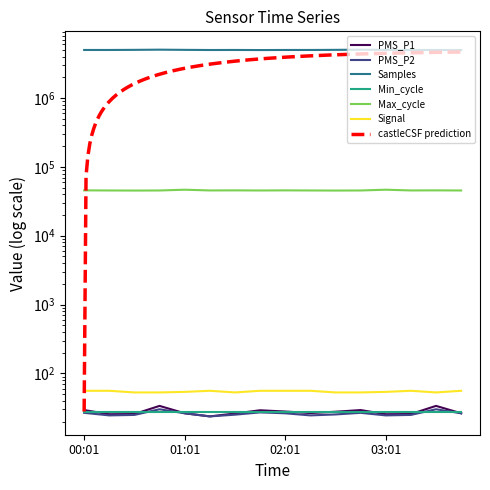

What is the value of the Samples point at the 7th from the left?

4977488.0